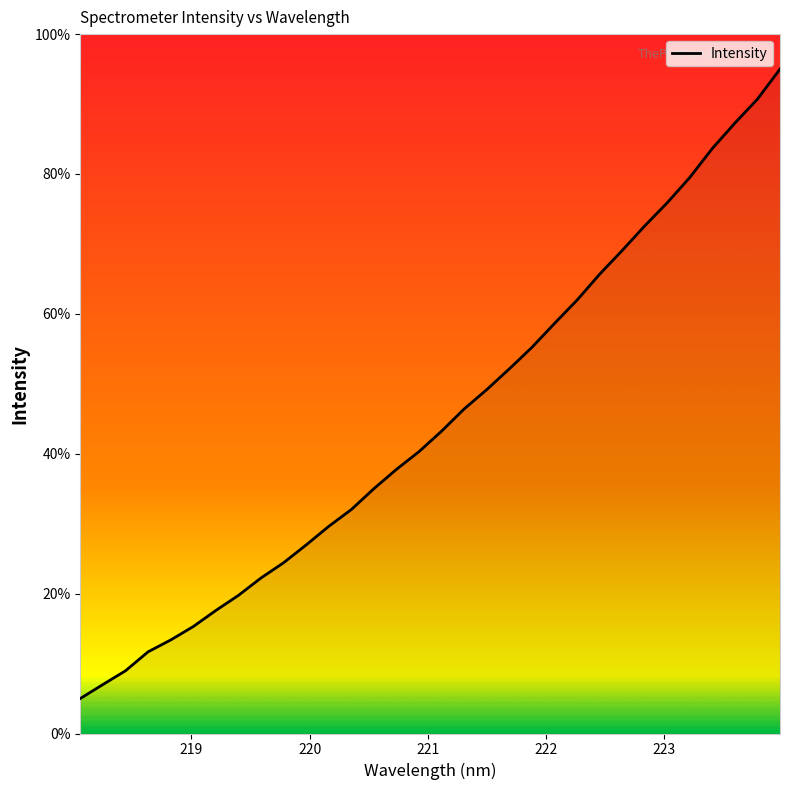

What is the difference between the maximum and minimum values?

90.0